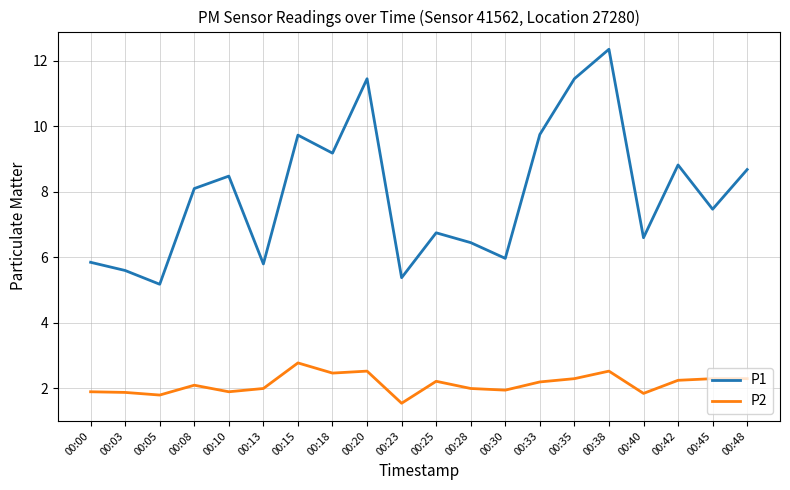

Which category has the lowest value in the P1 series?

00:05